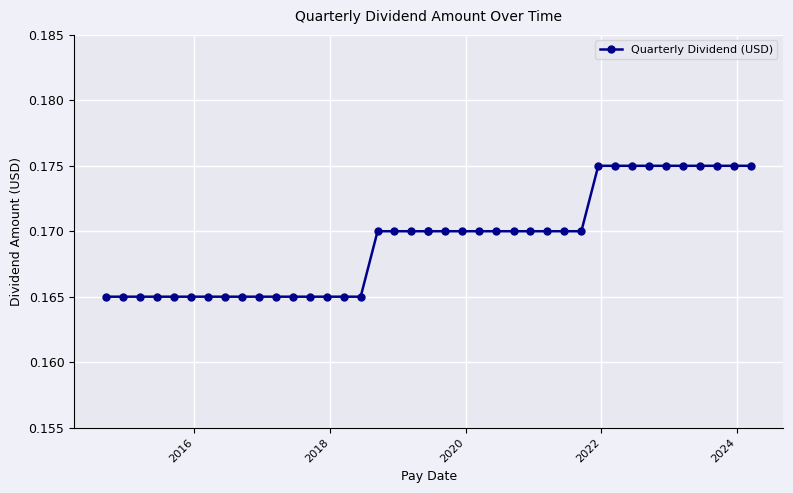

What is the sum of all values?

6.8